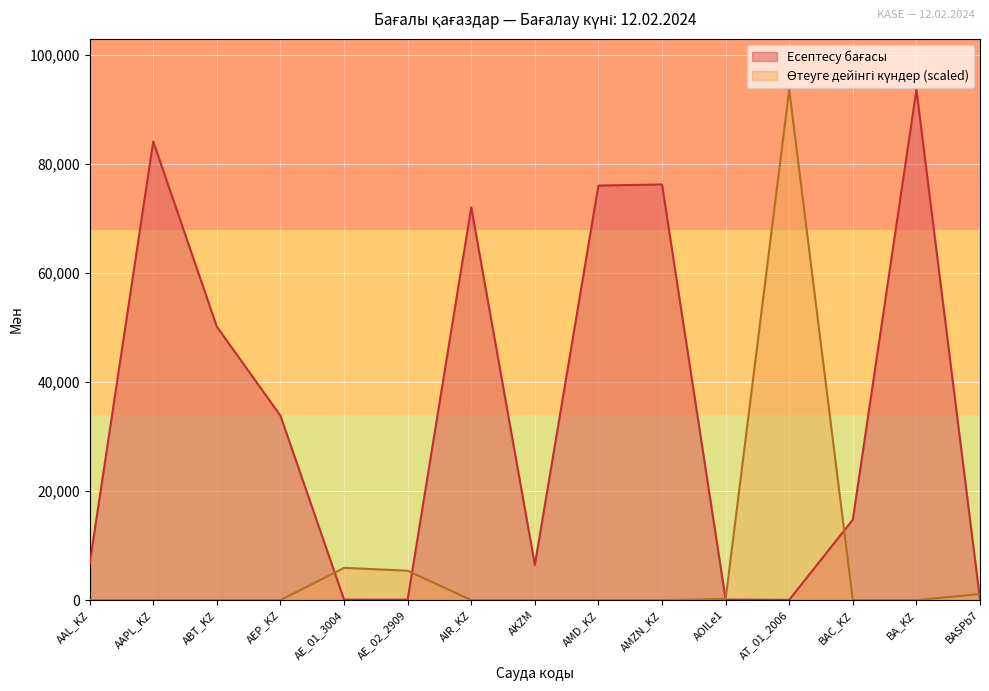

Where does the Есептесу бағасы series first go above 14766?

AAPL_KZ